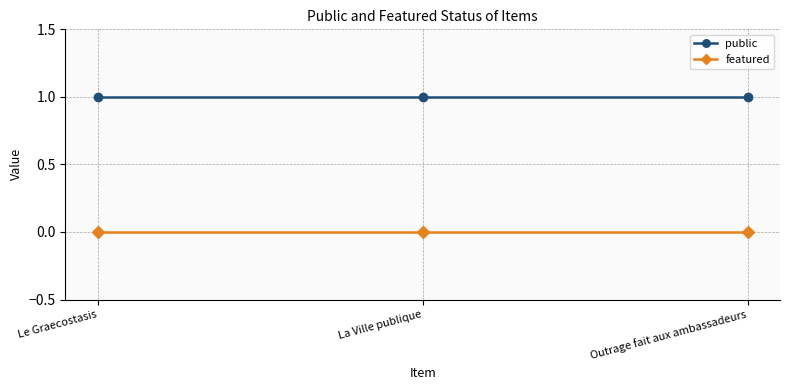

Which series has the largest total across all categories?

public